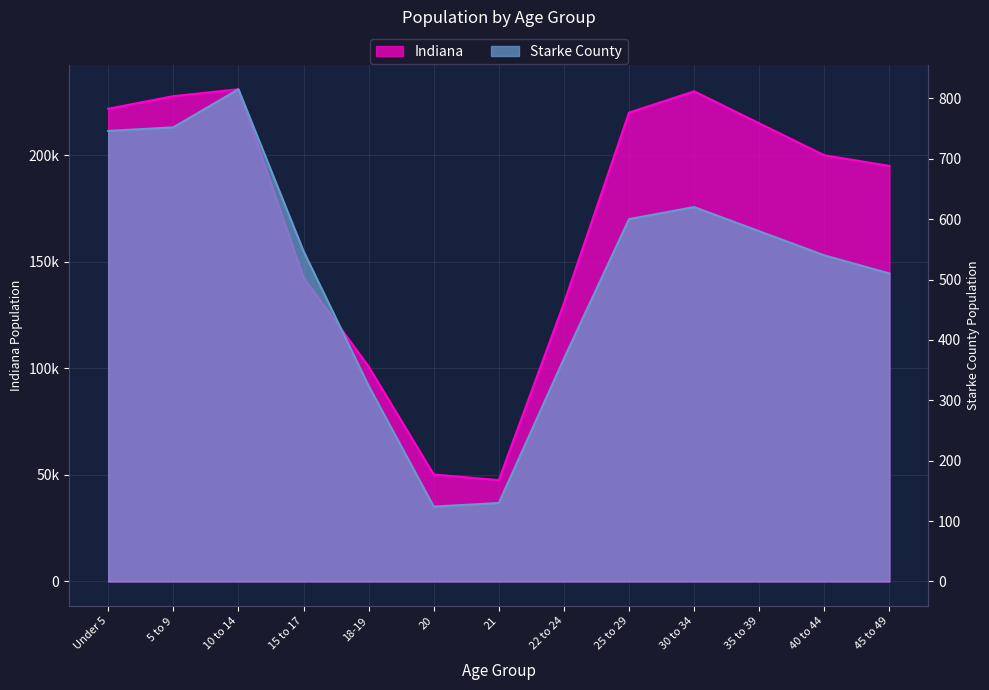

Is it true that Starke County equals 211 at 20?

False